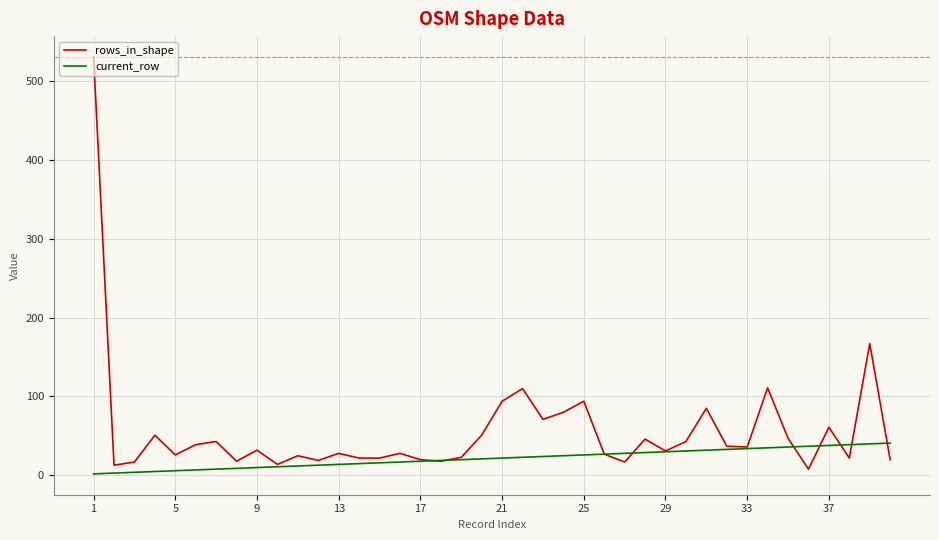

Which series has the largest range (max minus min)?

rows_in_shape